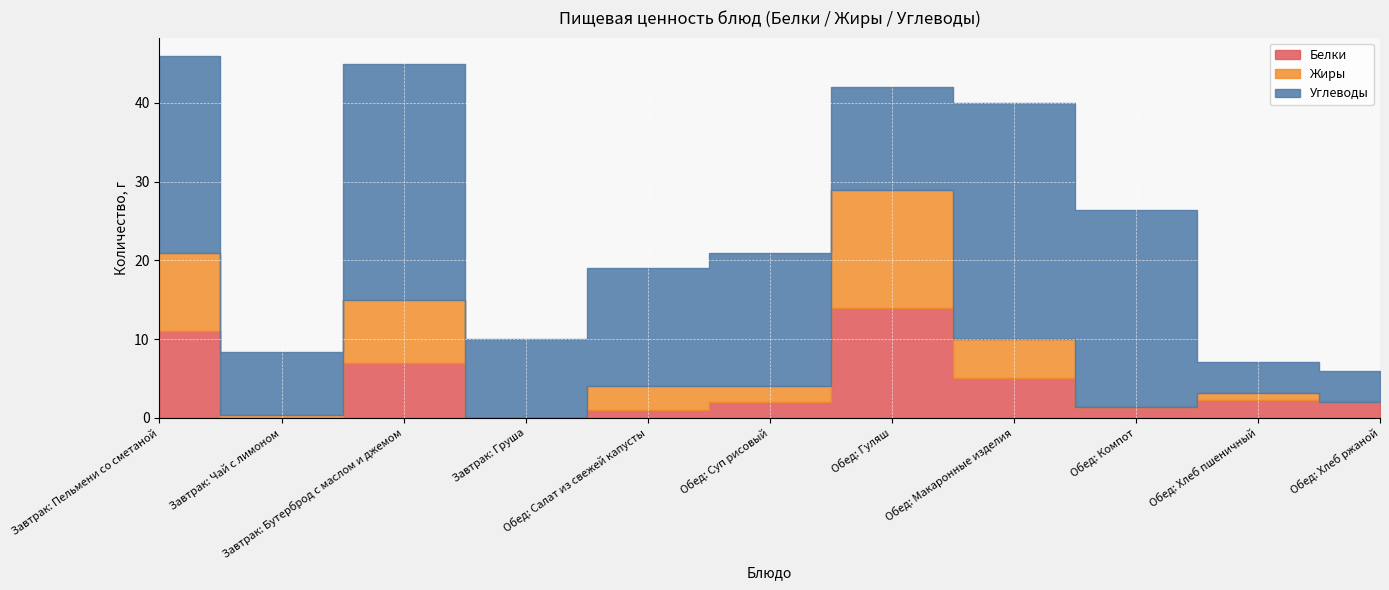

Which series has the largest total across all categories?

Углеводы